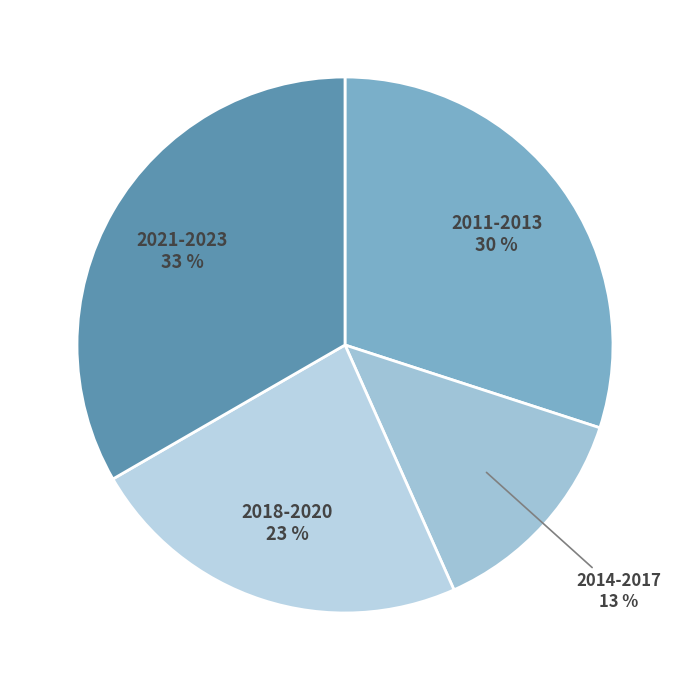

To the nearest percent, what portion does 2021-2023 represent?

33%